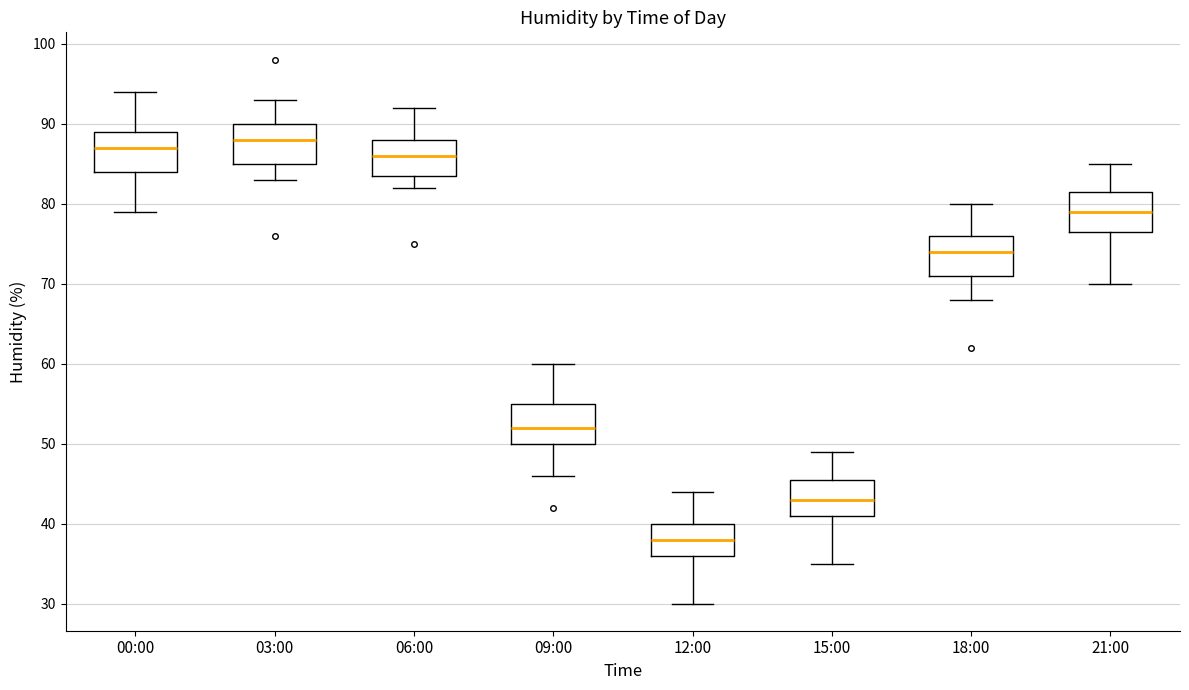

Which box has the lowest median line?

12:00